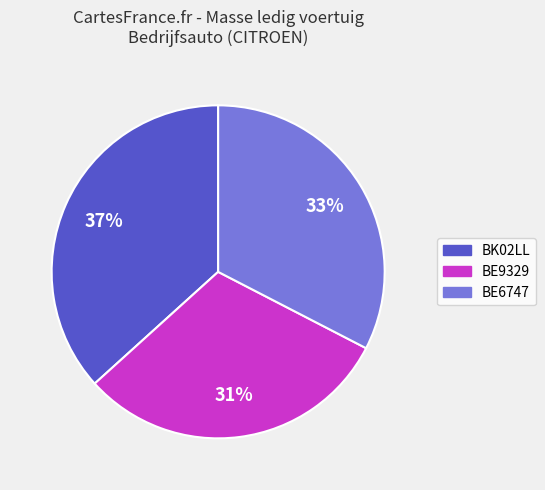

What is the smallest slice in the pie chart?

BE9329